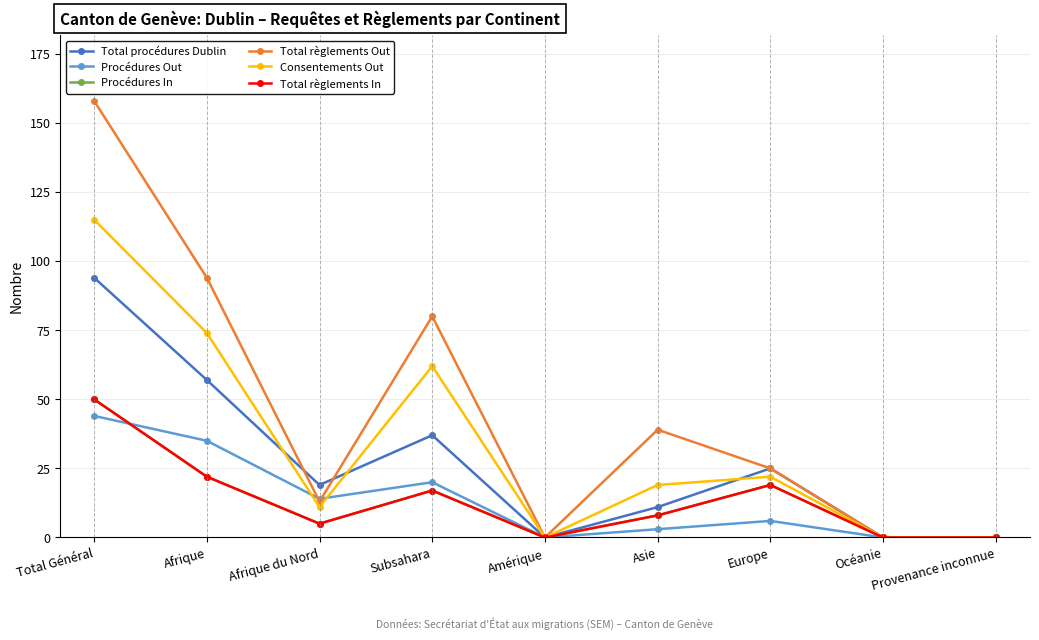

How many series are shown in this chart?

6